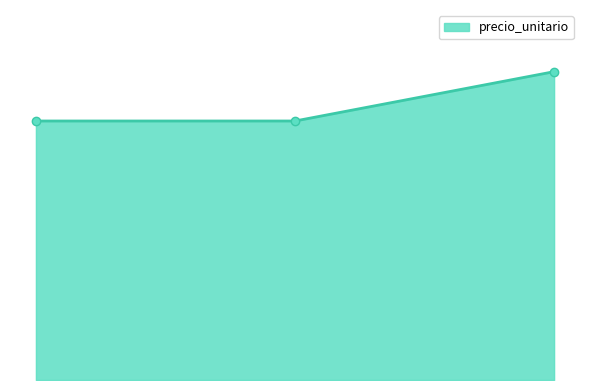

List the labels in order of value, largest first.

2.00, 0.00, 1.00